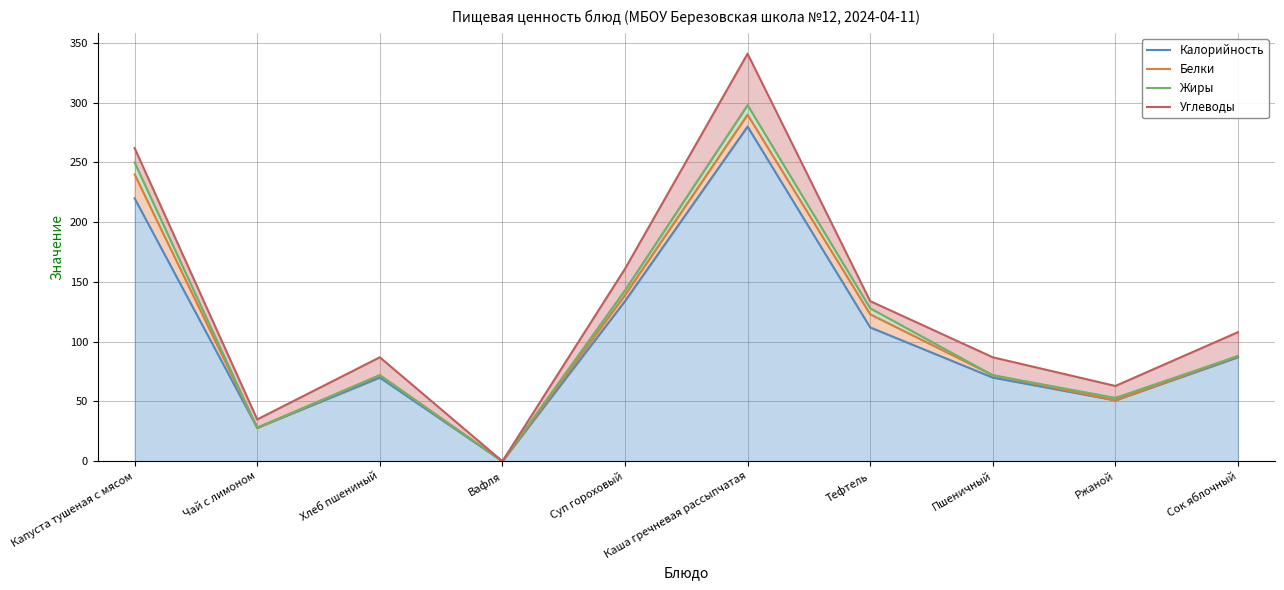

True or false: Углеводы and Калорийность intersect in this chart.

False